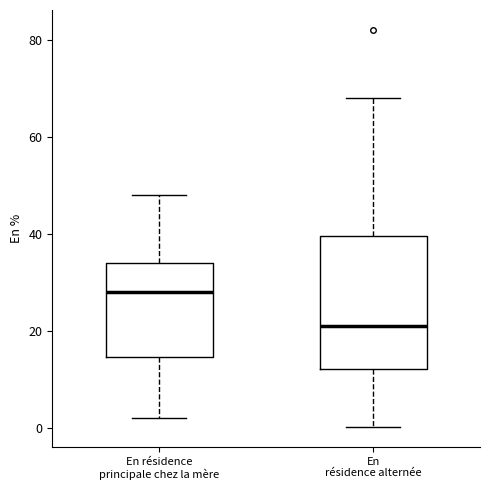

Where does the upper whisker of the box for En résidence alternée end on the y-axis? The values are not printed on the chart, so give them approximately, as read against the axis.

68